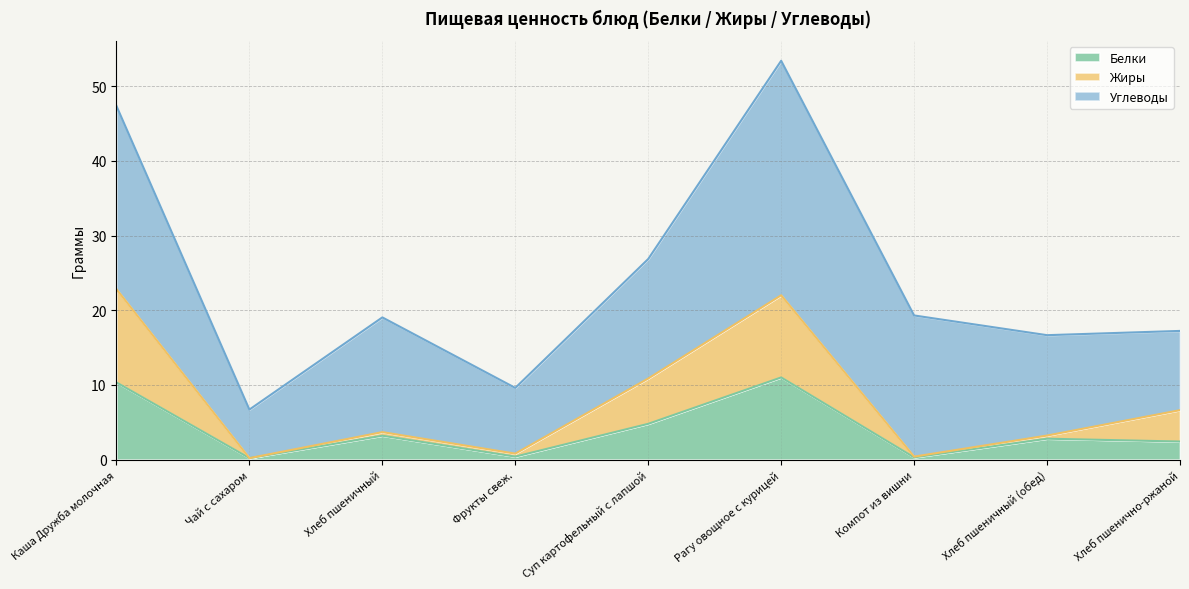

The Белки series shows 3.2 at Хлеб пшеничный. True or false?

True